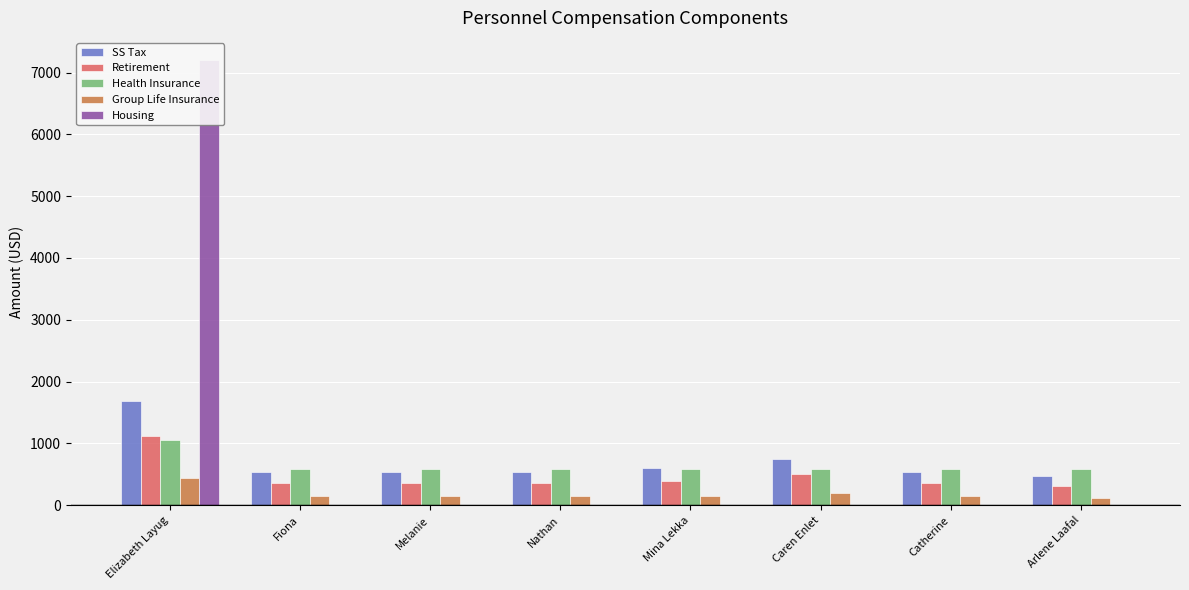

What is the highest value of the Housing series?

7200.0